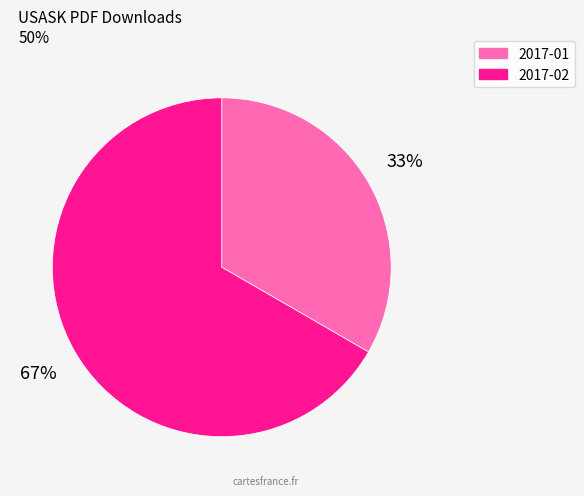

To the nearest percent, what is the combined percentage of 2017-02 and 2017-01?

100%